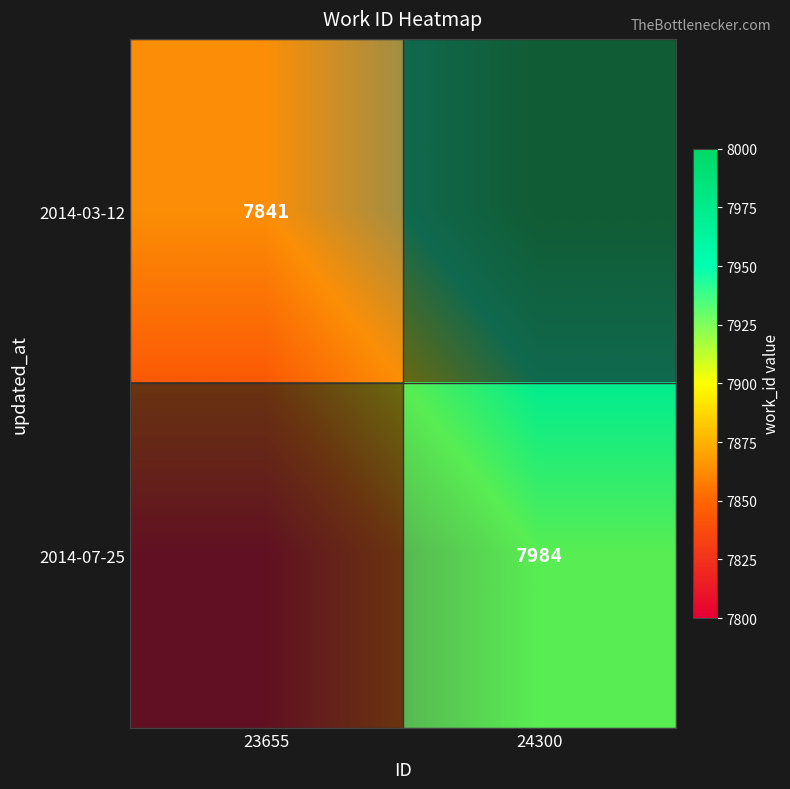

Which series has the widest spread of values?

2014-03-12